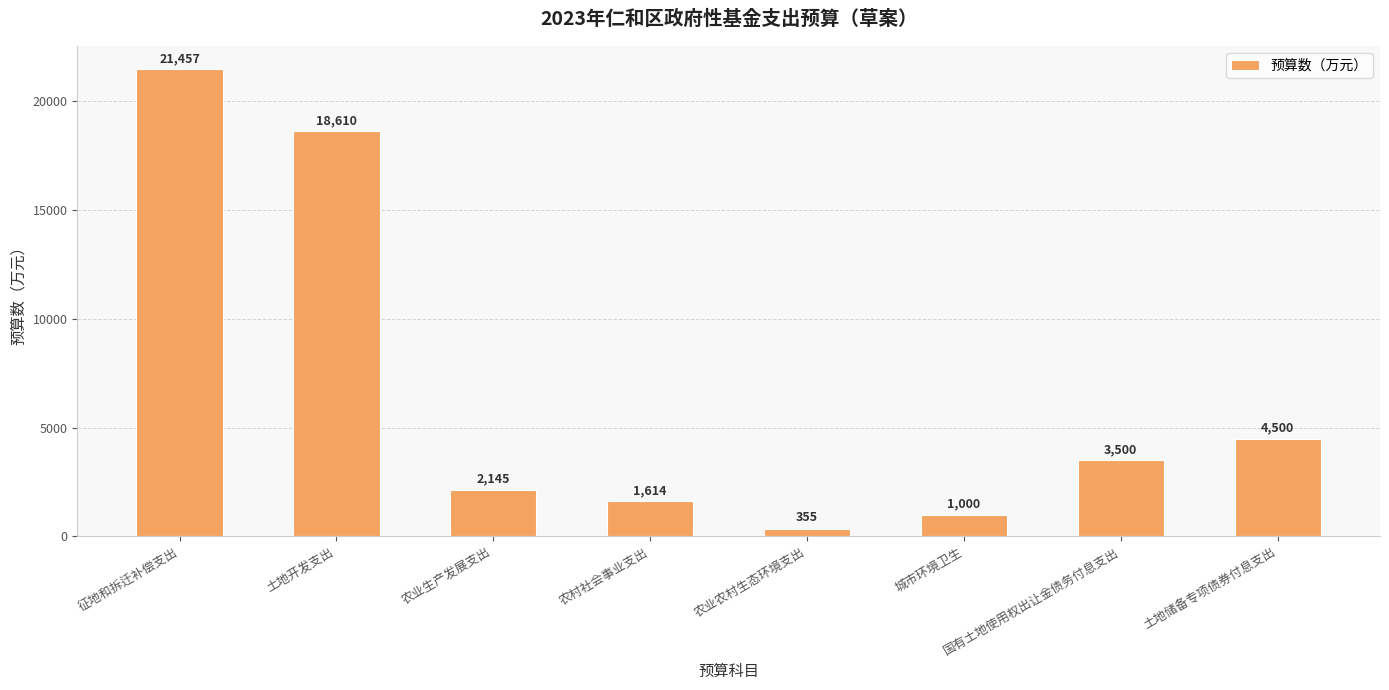

At which category does the chart reach its peak across all series?

征地和拆迁补偿支出